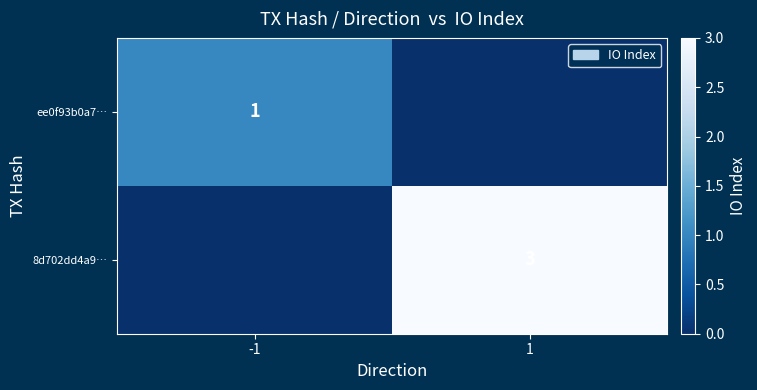

The value of 8d702dd4a9… at 1 is 5. True or false?

False